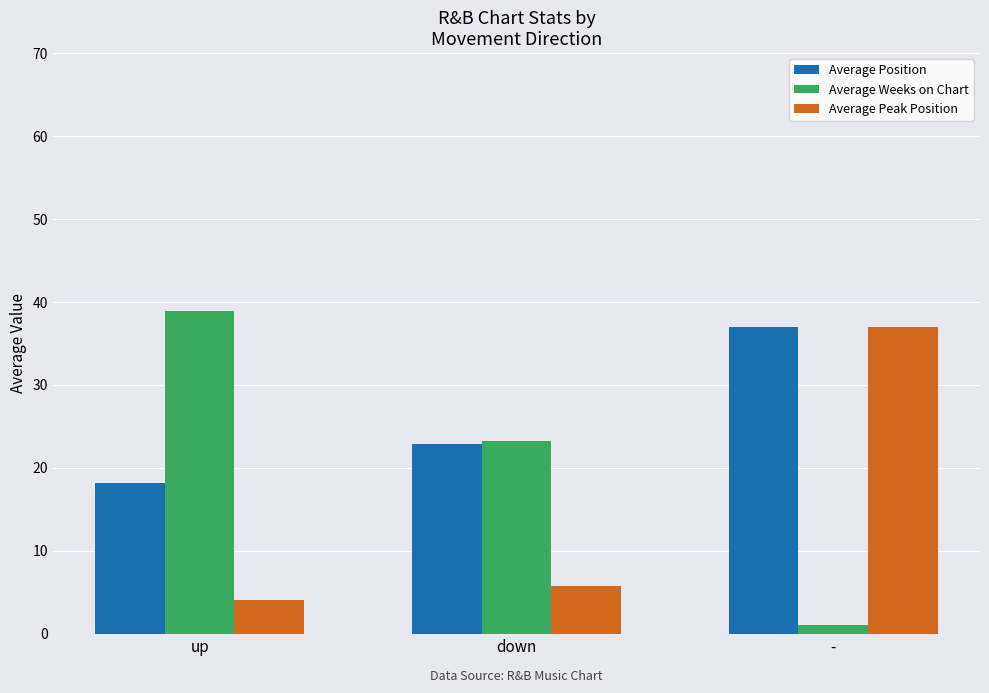

What is the approximate value of Average Peak Position at up?

4.1